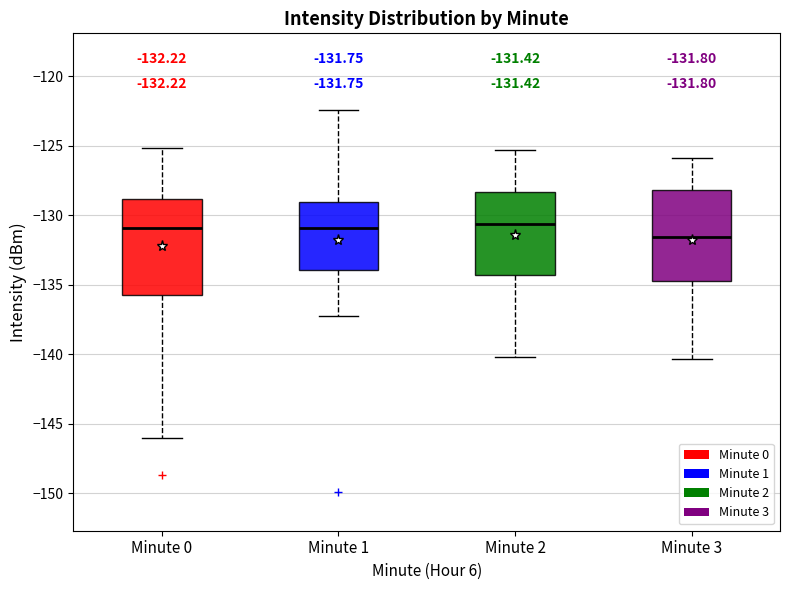

Which box's median line is the lowest?

Minute 3